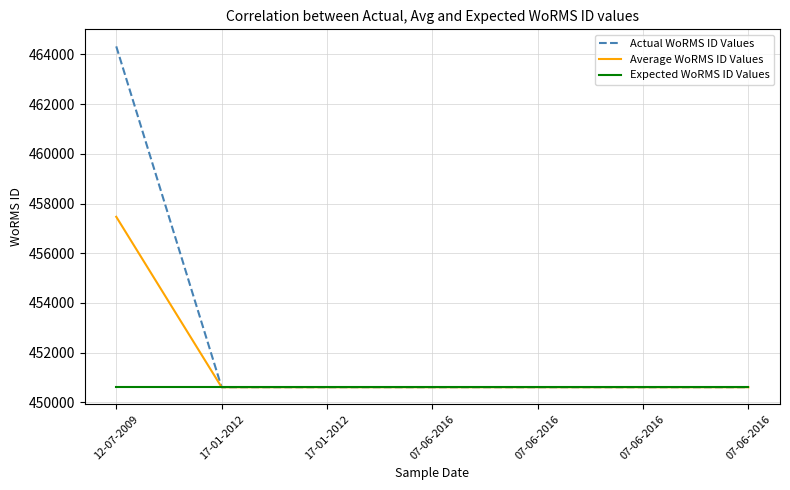

Is it true that Actual WoRMS ID Values equals 106038 at 17-01-2012?

False